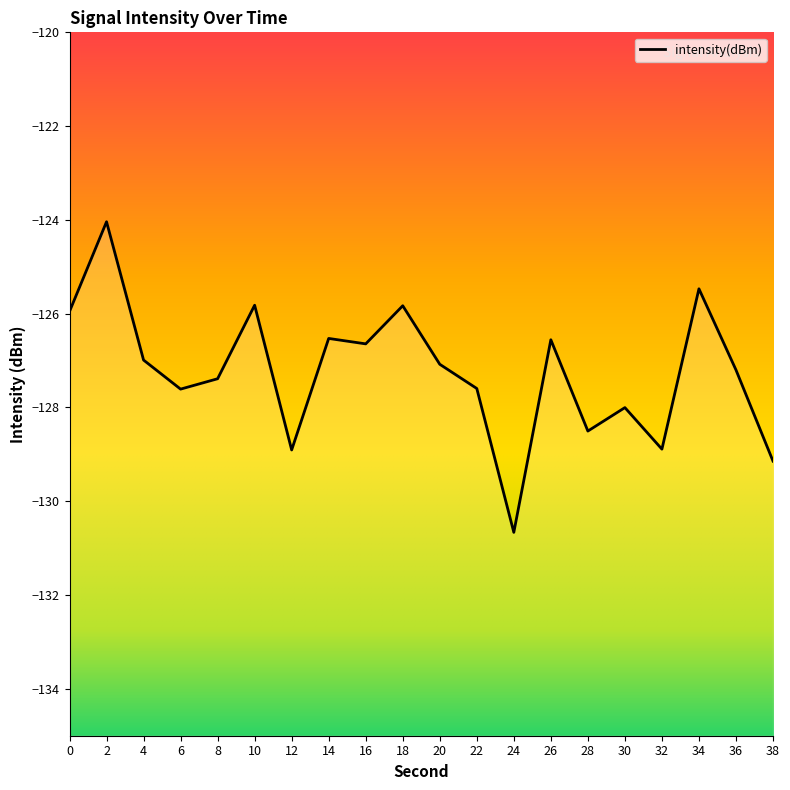

What is the difference between the maximum and minimum values?

6.6